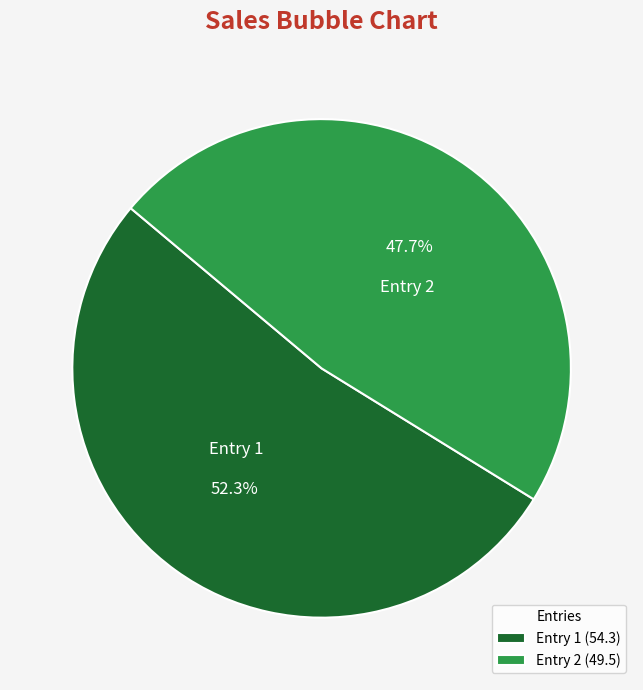

Does Entry 1 account for over 50% of the chart?

Yes